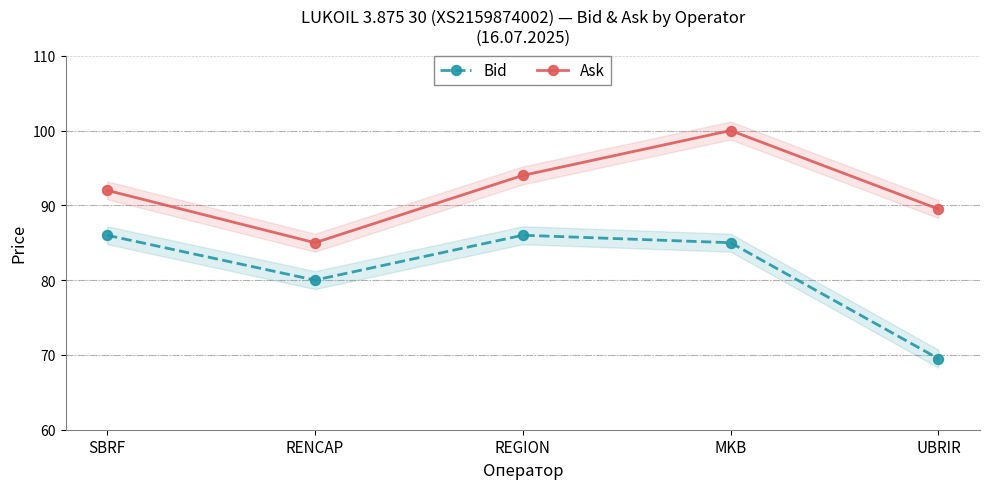

Which series has the widest spread of values?

Bid